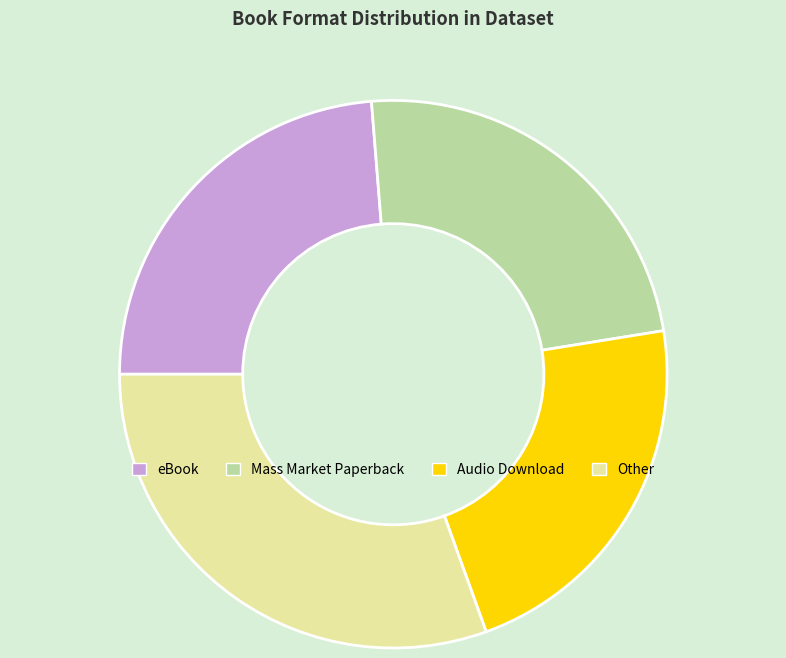

Is there any slice that represents more than half of the pie?

No